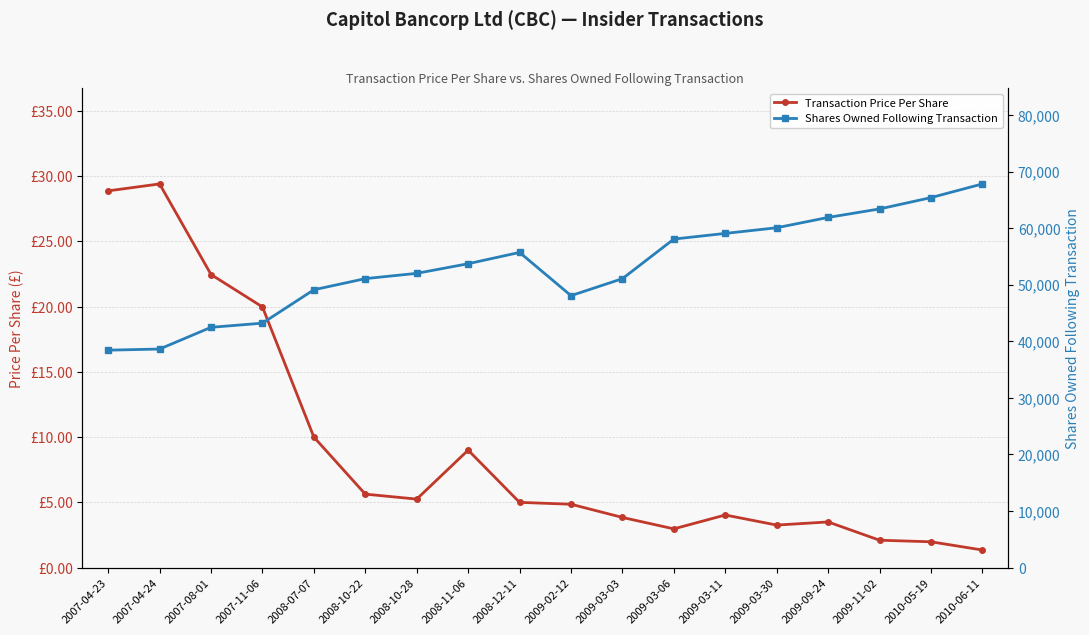

Rank the series at 2010-06-11 from lowest to highest value.

Transaction Price Per Share, Shares Owned Following Transaction